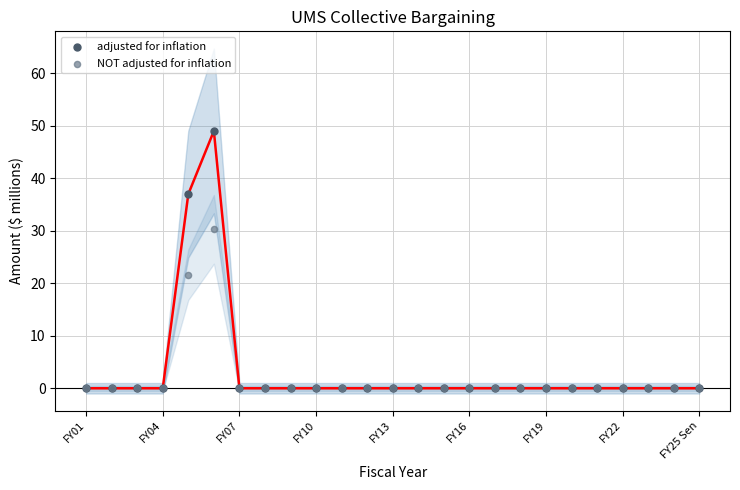

Which series has the widest spread of Y values?

adjusted for inflation